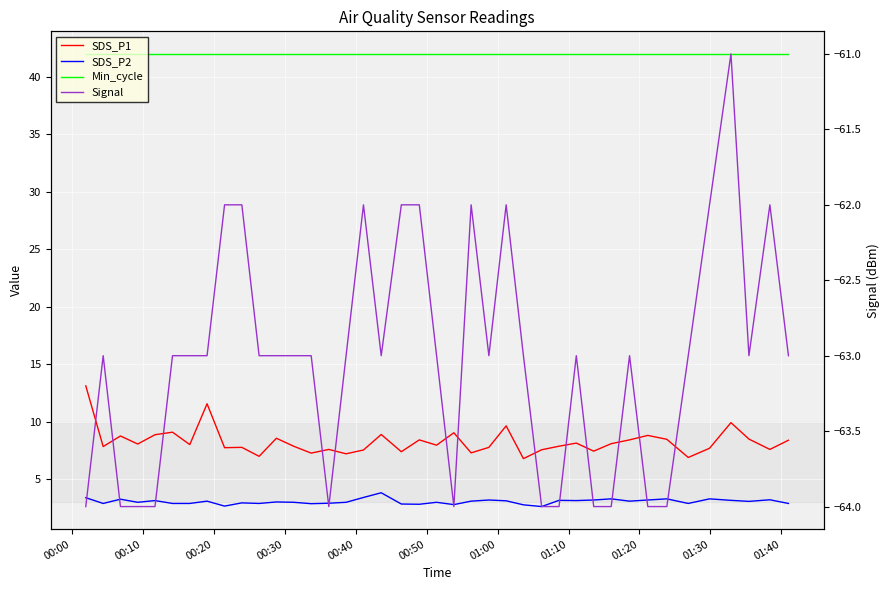

What is the difference between the maximum and minimum values in the Signal series?

3.0